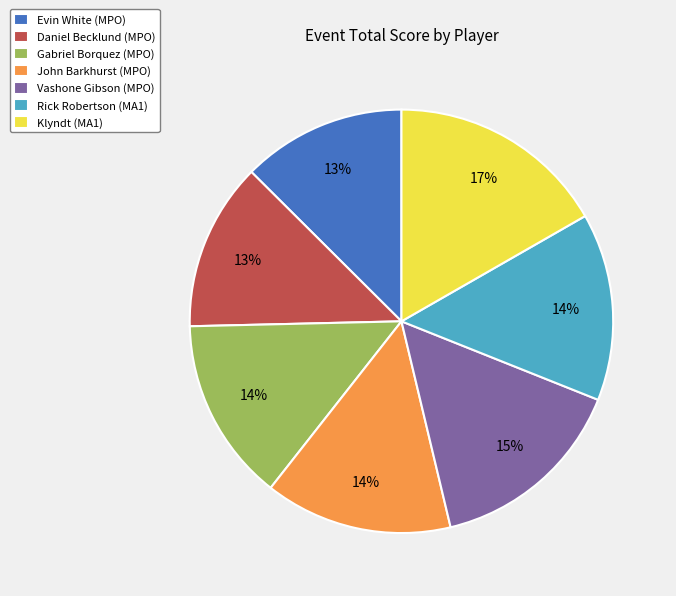

Which category has the biggest portion of the pie?

Klyndt (MA1)